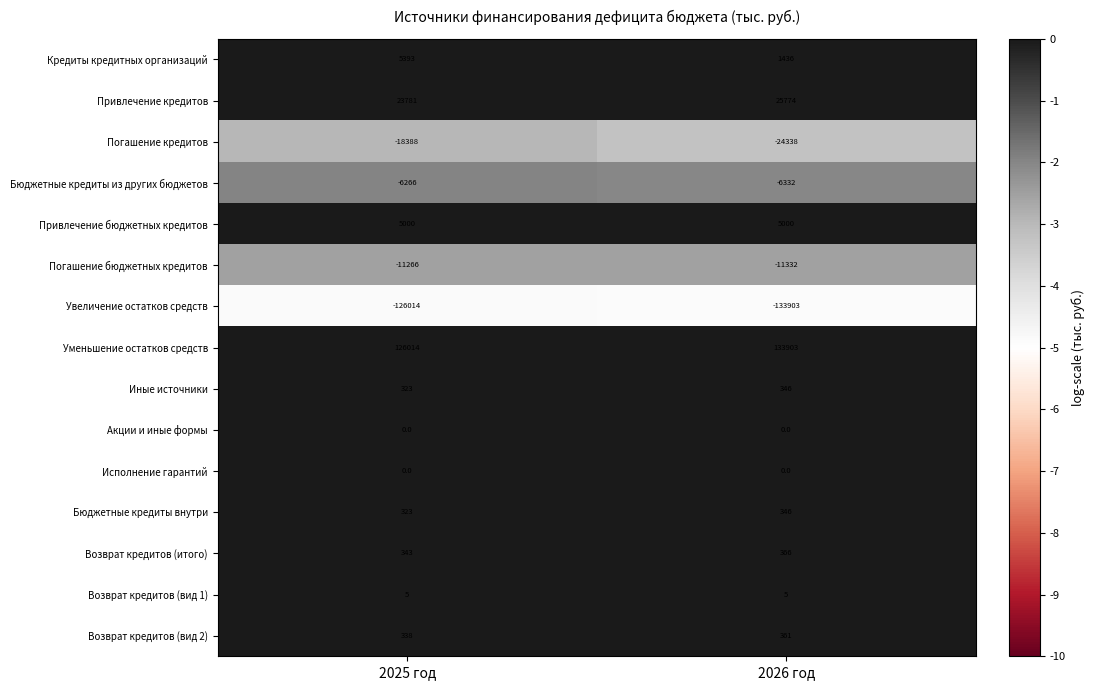

Reading left to right, transcribe all the data shown in this chart.

Кредиты кредитных организаций: 2025 год=5393	2026 год=1436
Привлечение кредитов: 2025 год=23781	2026 год=25774
Погашение кредитов: 2025 год=-18388	2026 год=-24338
Бюджетные кредиты из других бюджетов: 2025 год=-6266	2026 год=-6332
Привлечение бюджетных кредитов: 2025 год=5000	2026 год=5000
Погашение бюджетных кредитов: 2025 год=-11266	2026 год=-11332
Увеличение остатков средств: 2025 год=-126014	2026 год=-133903
Уменьшение остатков средств: 2025 год=126014	2026 год=133903
Иные источники: 2025 год=323	2026 год=346
Акции и иные формы: 2025 год=0	2026 год=0
Исполнение гарантий: 2025 год=0	2026 год=0
Бюджетные кредиты внутри: 2025 год=323	2026 год=346
Возврат кредитов (итого): 2025 год=343	2026 год=366
Возврат кредитов (вид 1): 2025 год=5	2026 год=5
Возврат кредитов (вид 2): 2025 год=338	2026 год=361